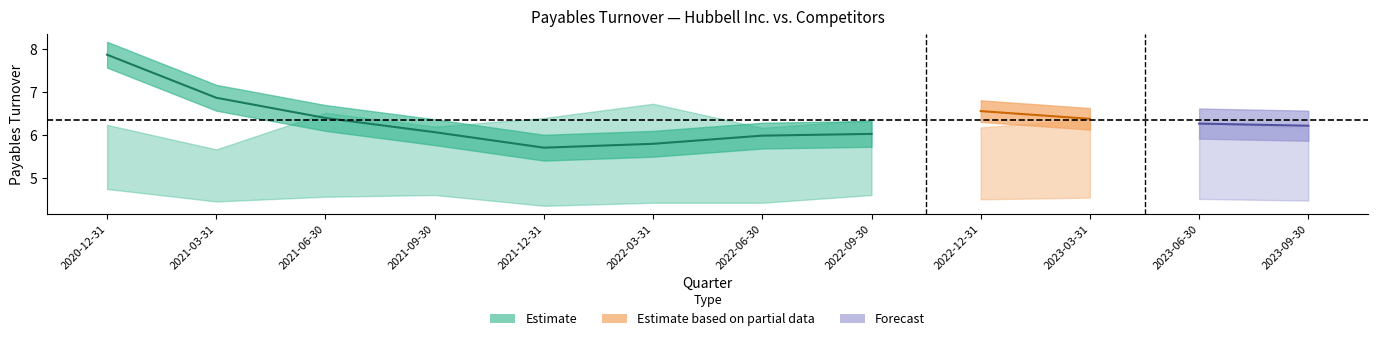

At how many categories does at least one series exceed 6?

12